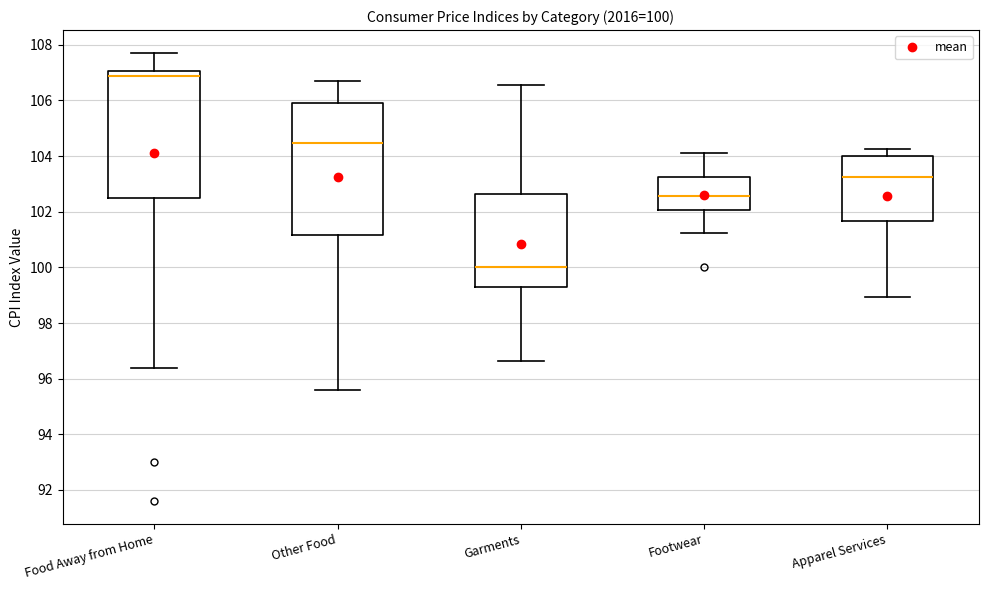

Comparing the boxes themselves (not the whiskers), which one is the tallest?

Other Food